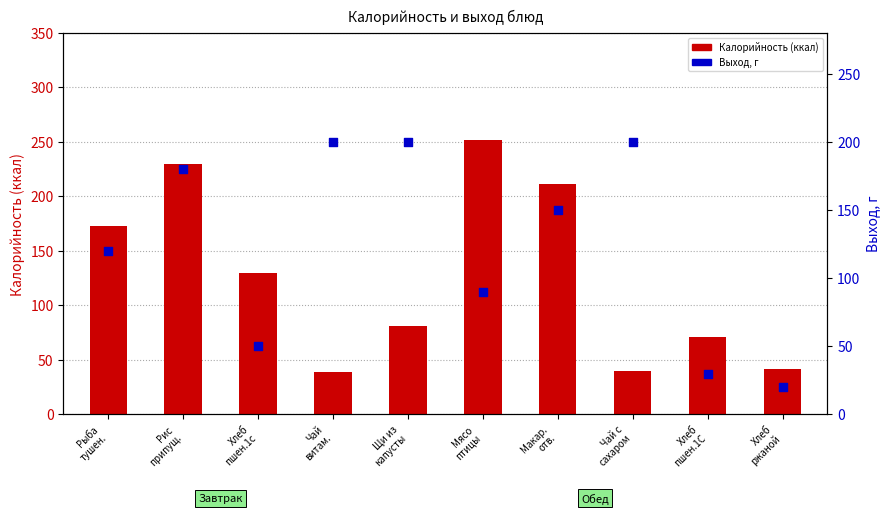

Which series has the largest total across all categories?

Калорийность (ккал)